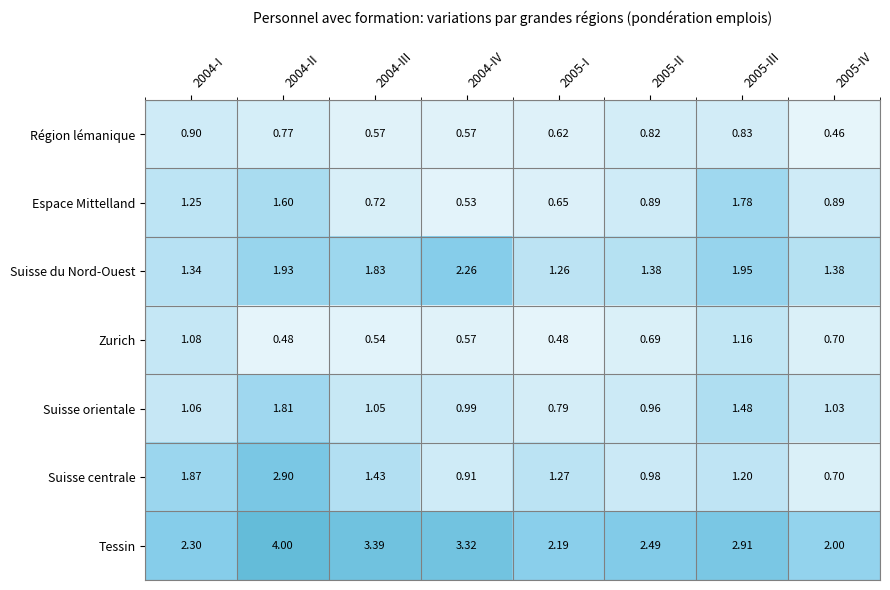

List the series in order of their peak value, highest first.

Tessin, Suisse centrale, Suisse du Nord-Ouest, Suisse orientale, Espace Mittelland, Zurich, Région lémanique